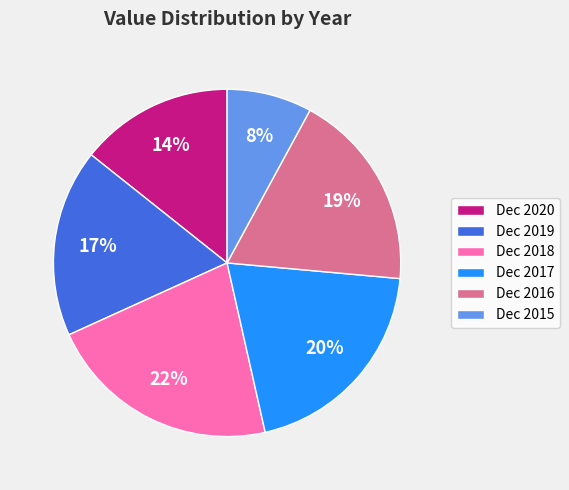

Does any single category account for the majority?

No